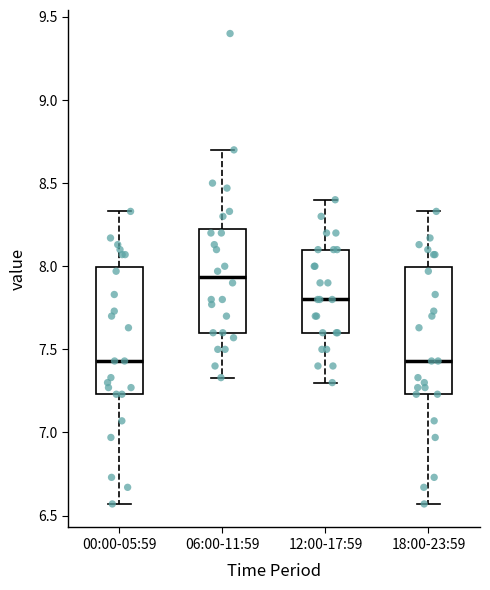

Which box's median line is the highest?

06:00-11:59